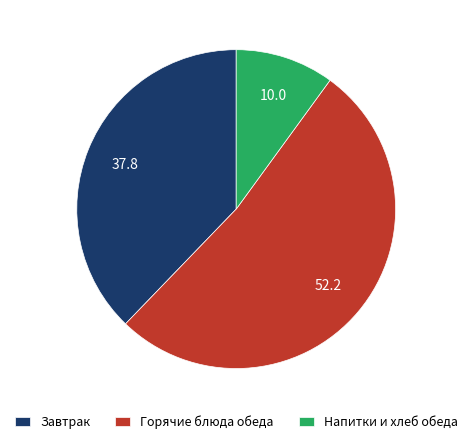

What is the largest slice in the pie chart?

Горячие блюда обеда